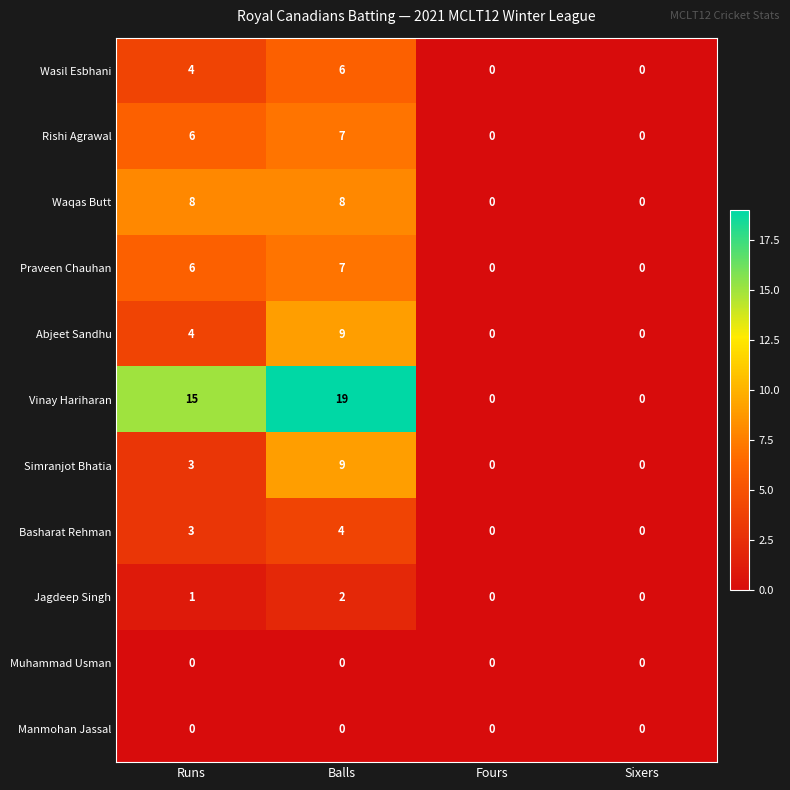

Which category has the highest value in the Simranjot Bhatia series?

Balls